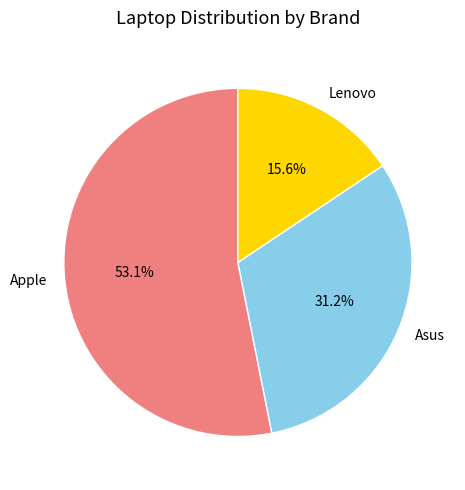

To the nearest percent, what is the combined percentage of Asus and Apple?

84%